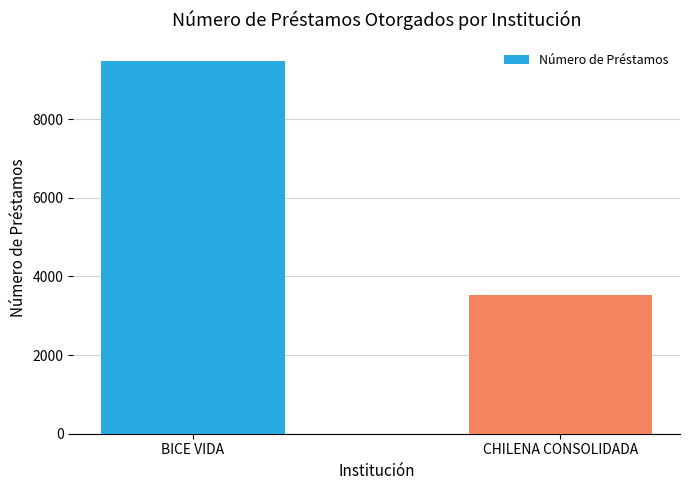

Rank the categories by value from highest to lowest.

BICE VIDA, CHILENA CONSOLIDADA